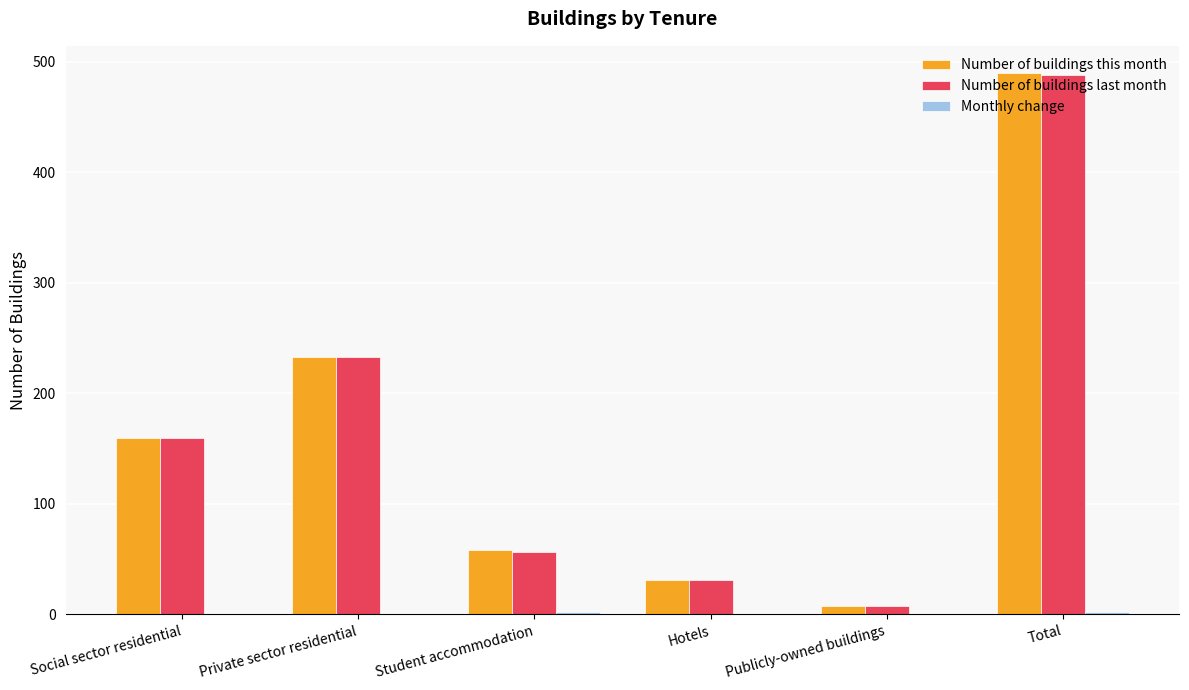

Is the value of Number of buildings last month at Student accommodation greater than the value of Number of buildings this month at Total?

No